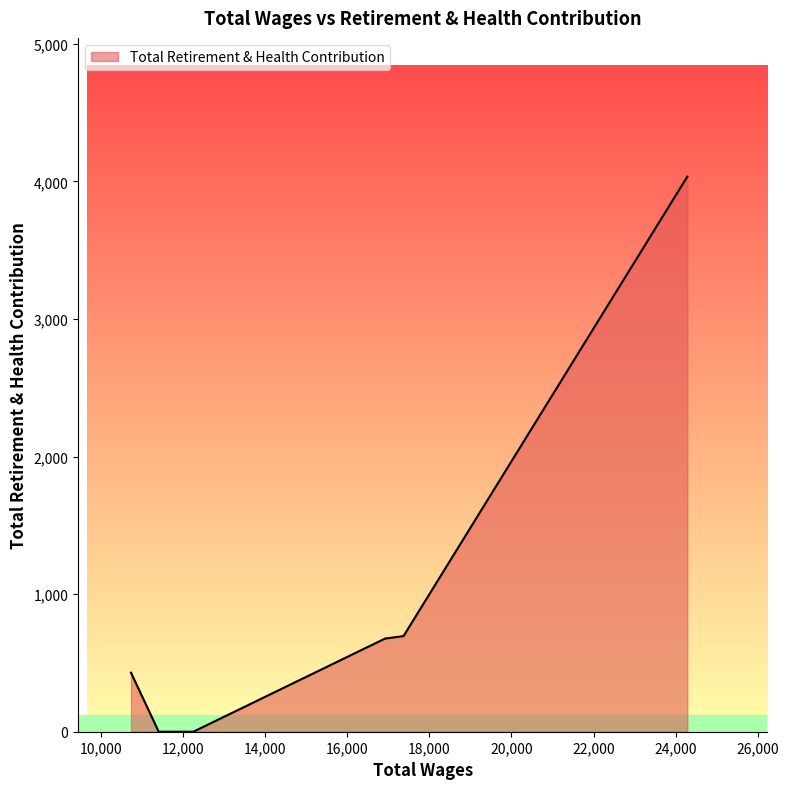

What is the difference between the maximum and minimum values?

4034